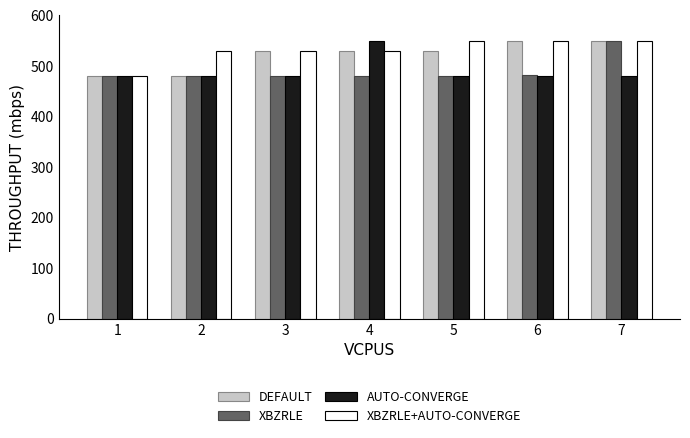

Read the XBZRLE+AUTO-CONVERGE value at 2.

529.6